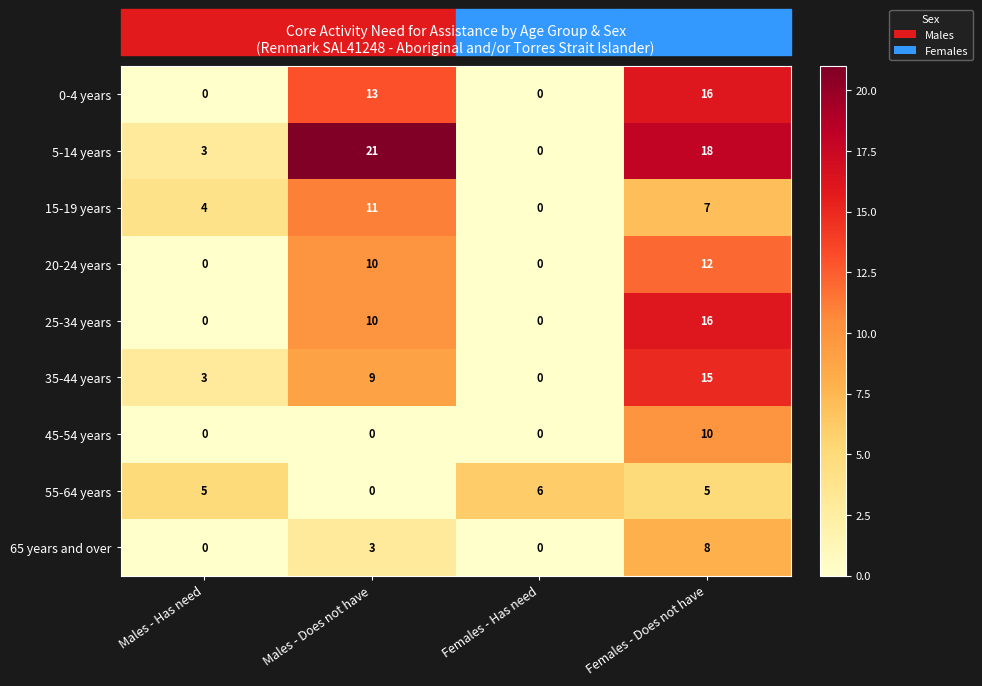

At which label is 25-34 years closest to 8?

Males - Does not have